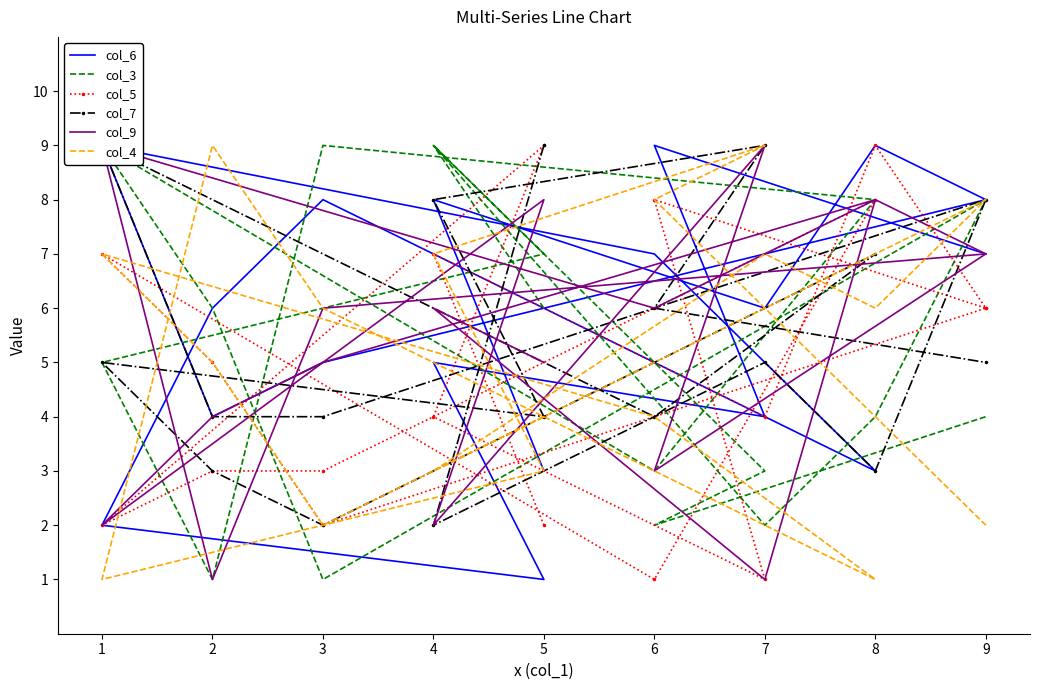

True or false: col_3 has more than 0 interior local peaks.

True